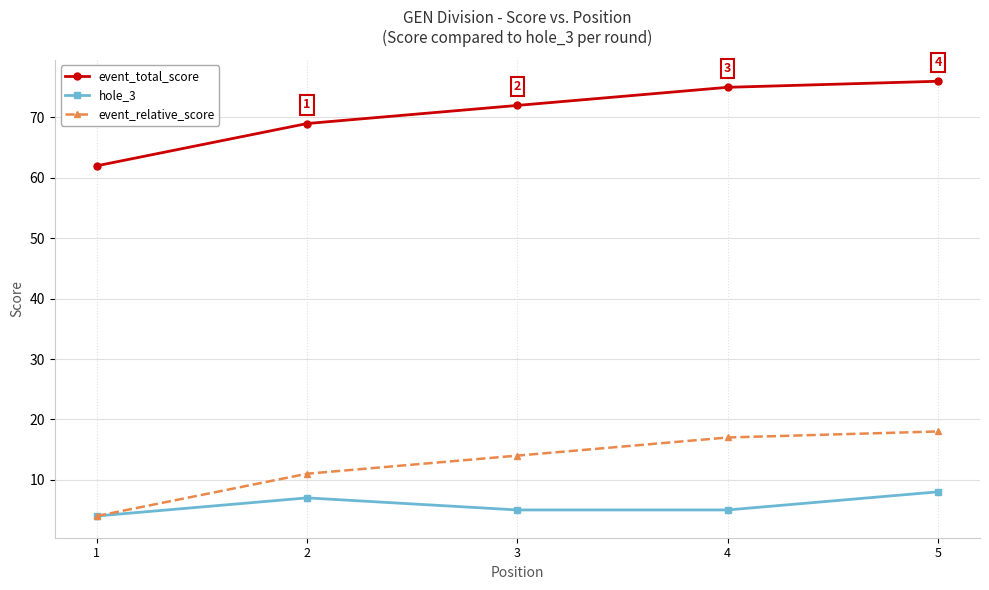

Is the value of event_total_score at 5 greater than the value of event_relative_score at 4?

Yes